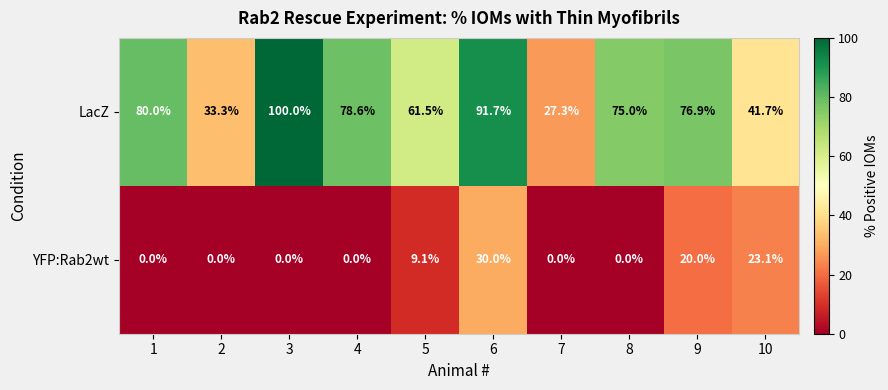

What is the maximum value shown in the chart?

100.0